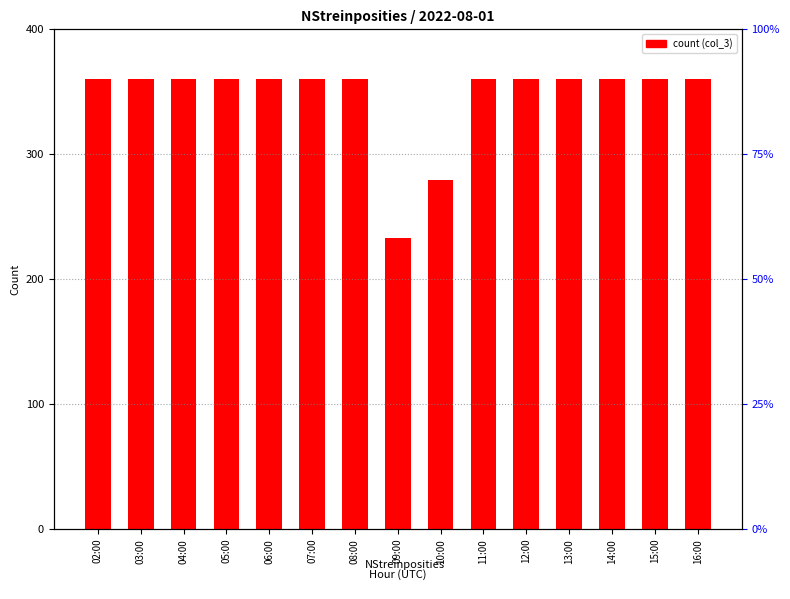

Where is the data nearest to the value 296?

10:00